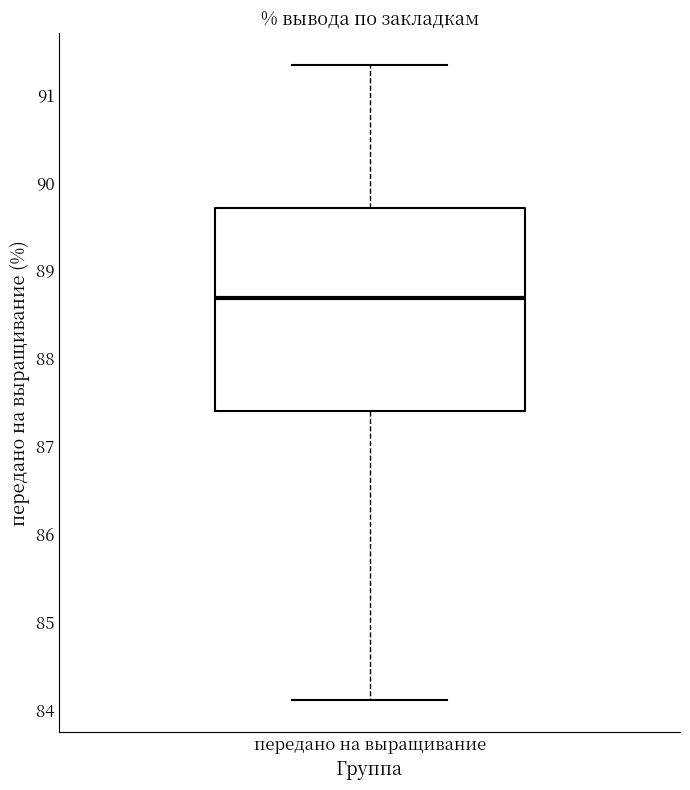

Transcribe this box plot: give where the median line is, the range the box spans, and where the two whiskers end, as read against the y-axis. The values are not printed on the chart, so give them approximately, as read against the axis.

median 88.7, box 87.4 to 89.7, whiskers 84.1 to 91.3